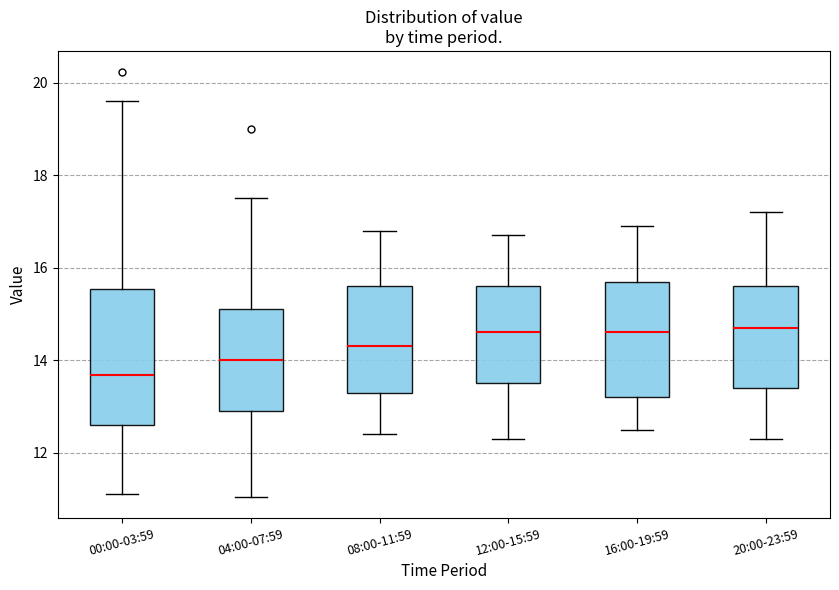

Comparing the boxes themselves (not the whiskers), which one is the tallest?

00:00-03:59